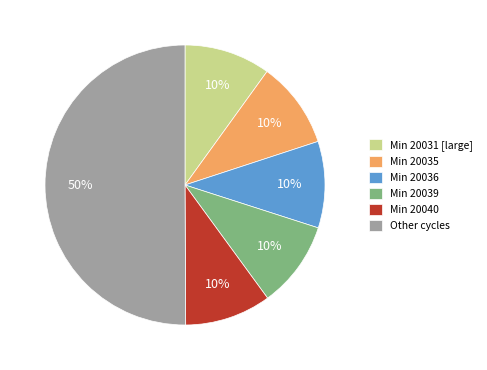

What is the majority slice?

Other cycles